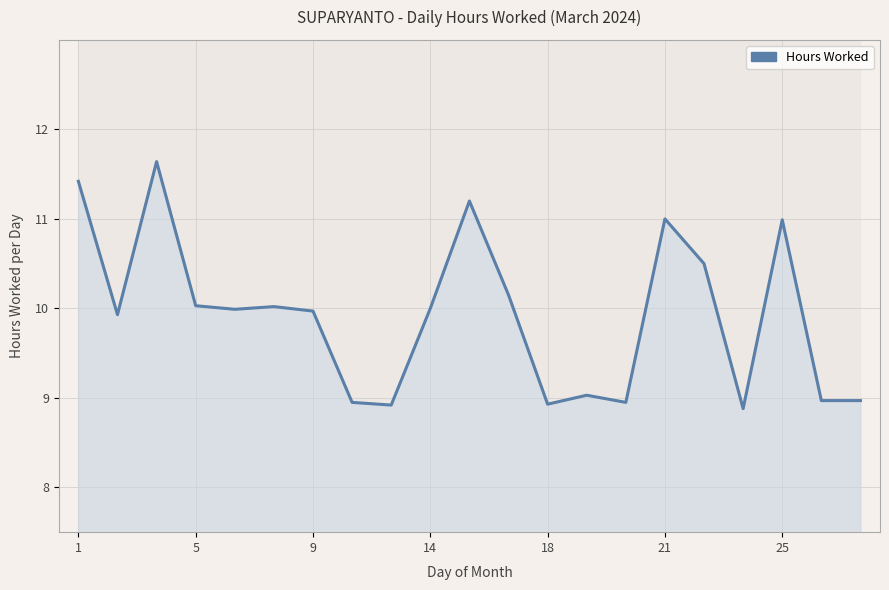

Reading left to right, transcribe all the data shown in this chart.

11.4	9.9	11.6	10.0	10.0	10.0	10.0	8.9	8.9	10.0	11.2	10.2	8.9	9.0	8.9	11.0	10.5	8.9	11.0	9.0	9.0